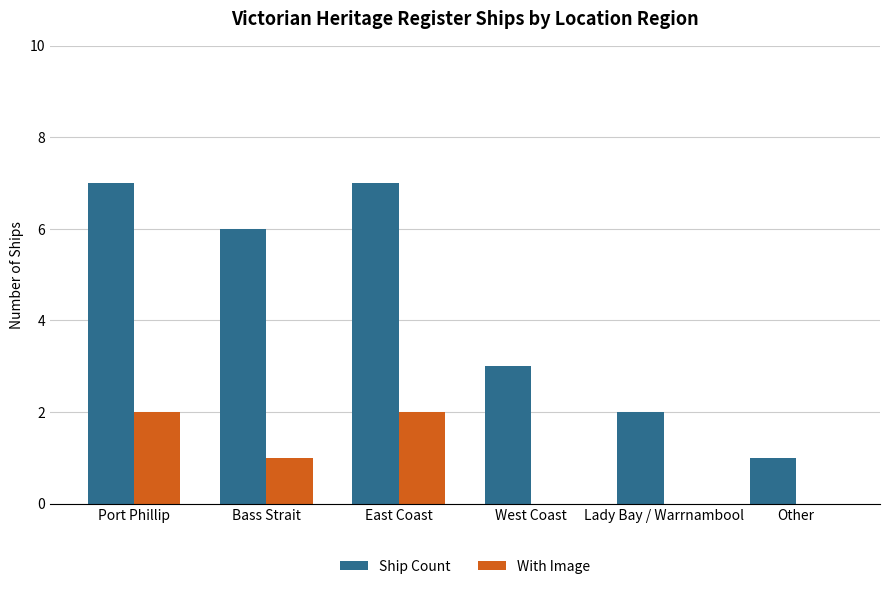

At which label is Ship Count closest to 4?

West Coast